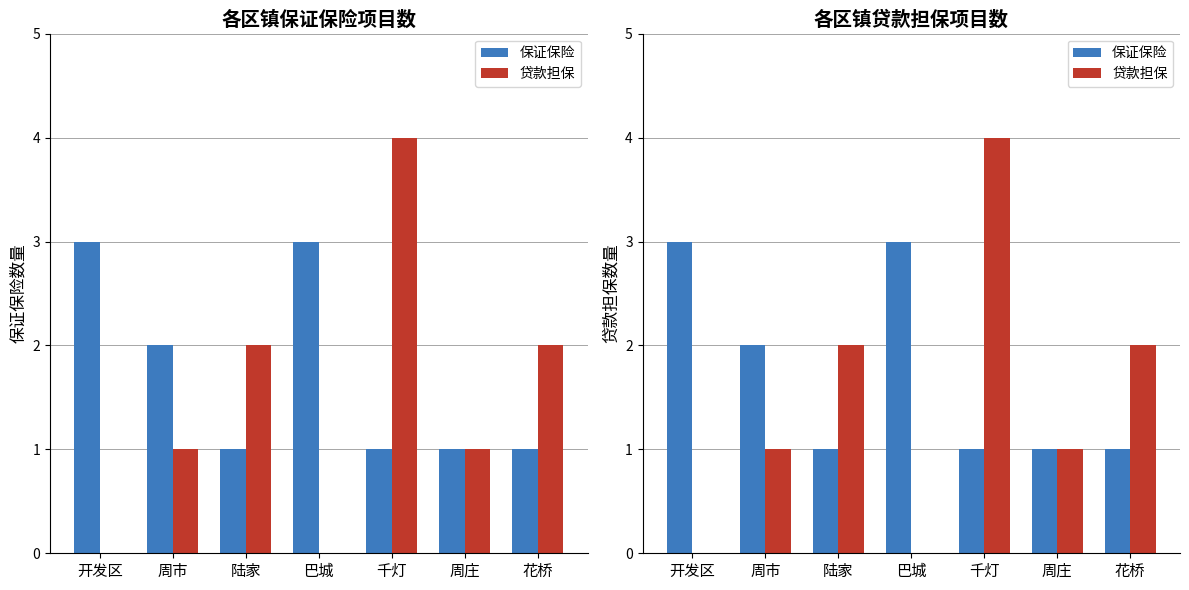

Where is 贷款担保 nearest to the value 2?

陆家